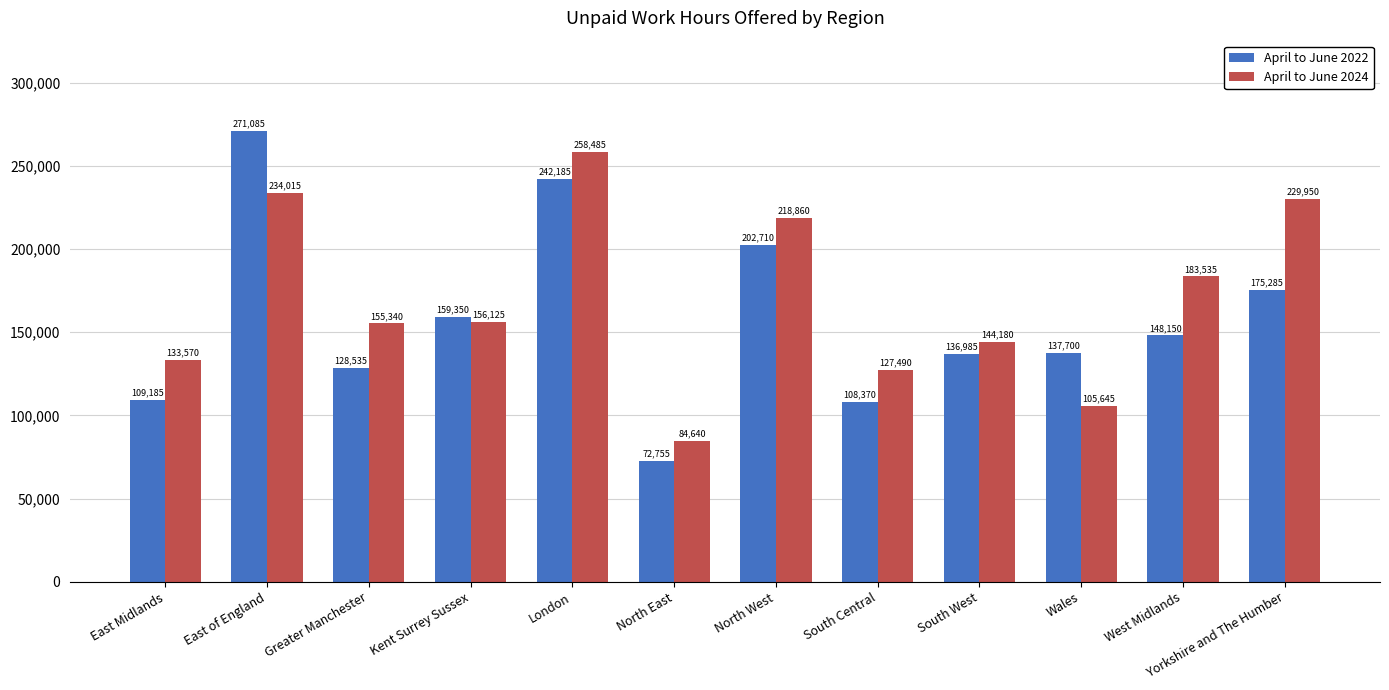

What is the value of the April to June 2022 bar at the 3rd from the left?

128535